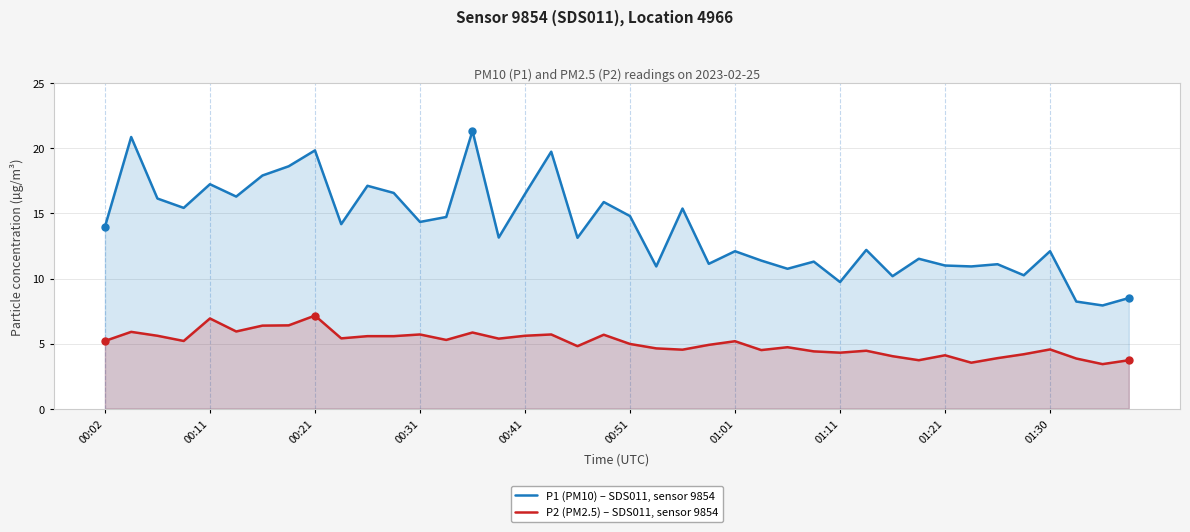

The P1 (PM10) – SDS011, sensor 9854 series shows 10.8 at 26. True or false?

True